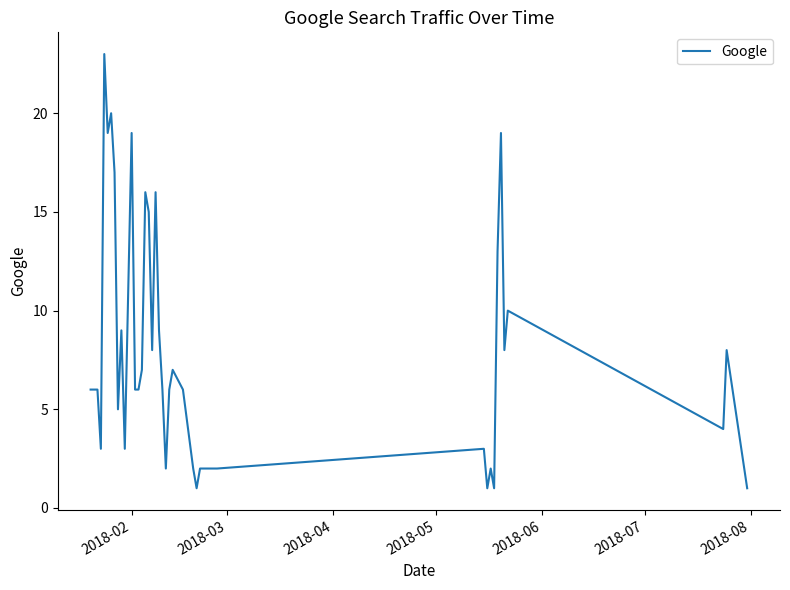

Does the chart have visible grid lines?

No